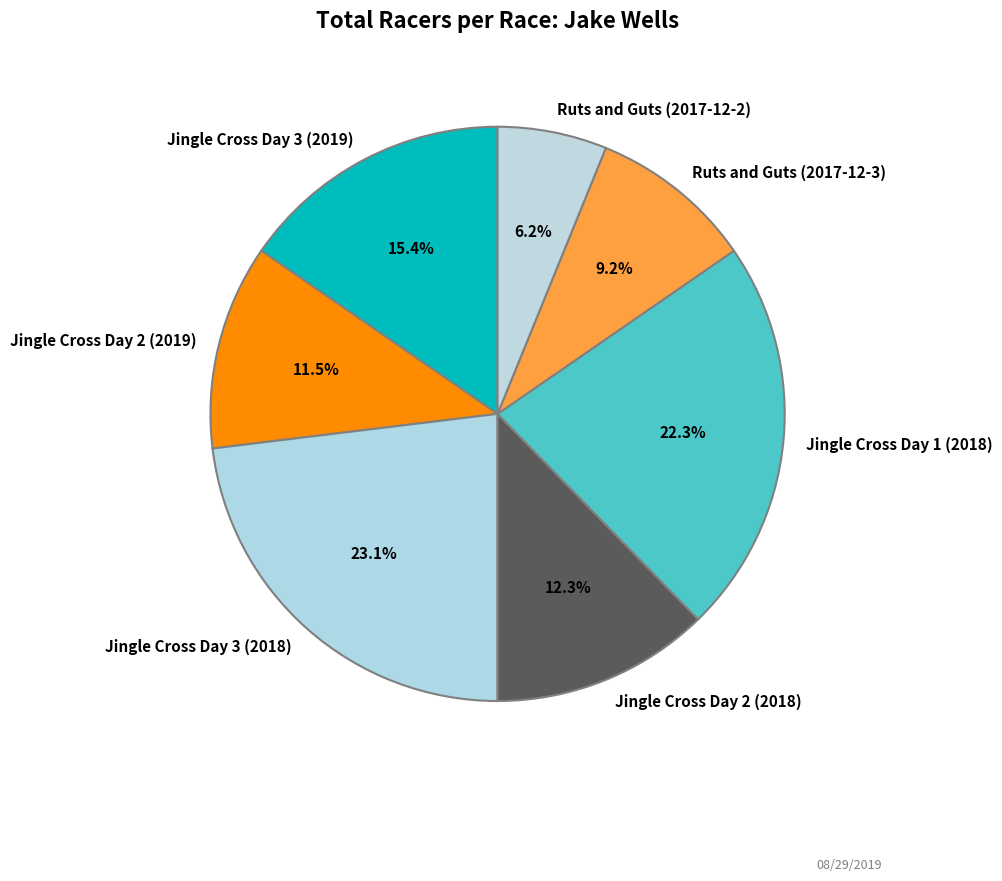

Is Jingle Cross Day 3 (2019) the majority of the pie?

No